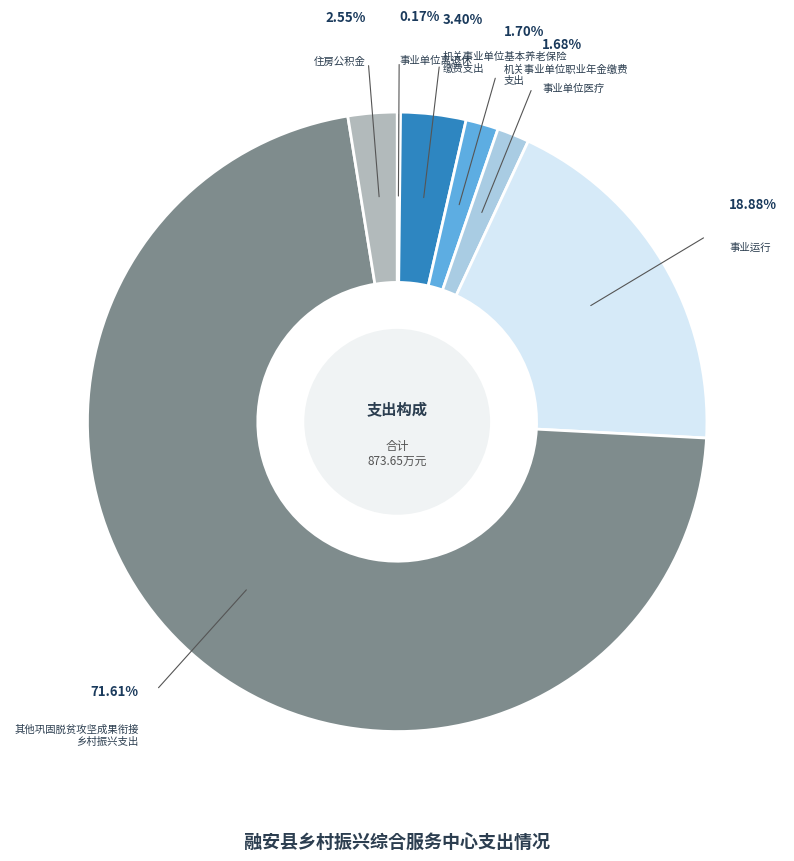

To the nearest percent, what is the average slice percentage?

14%